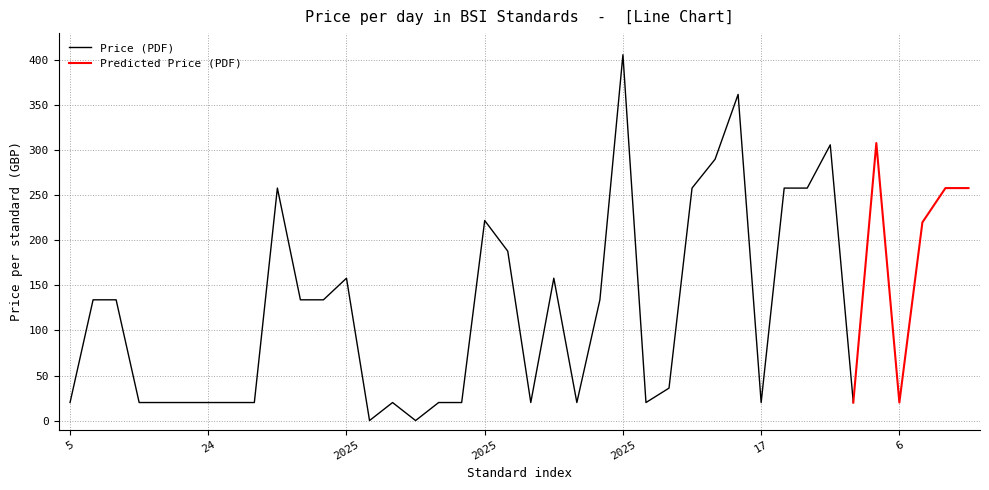

What is the label of the 27th point from the right?

2025